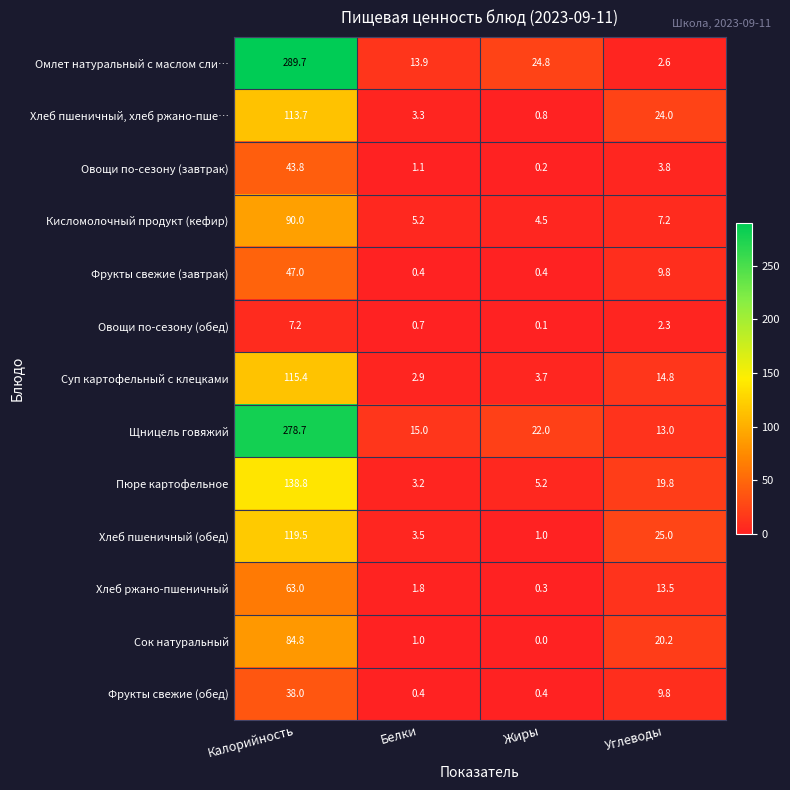

How many positive values does the Сок натуральный series have?

3